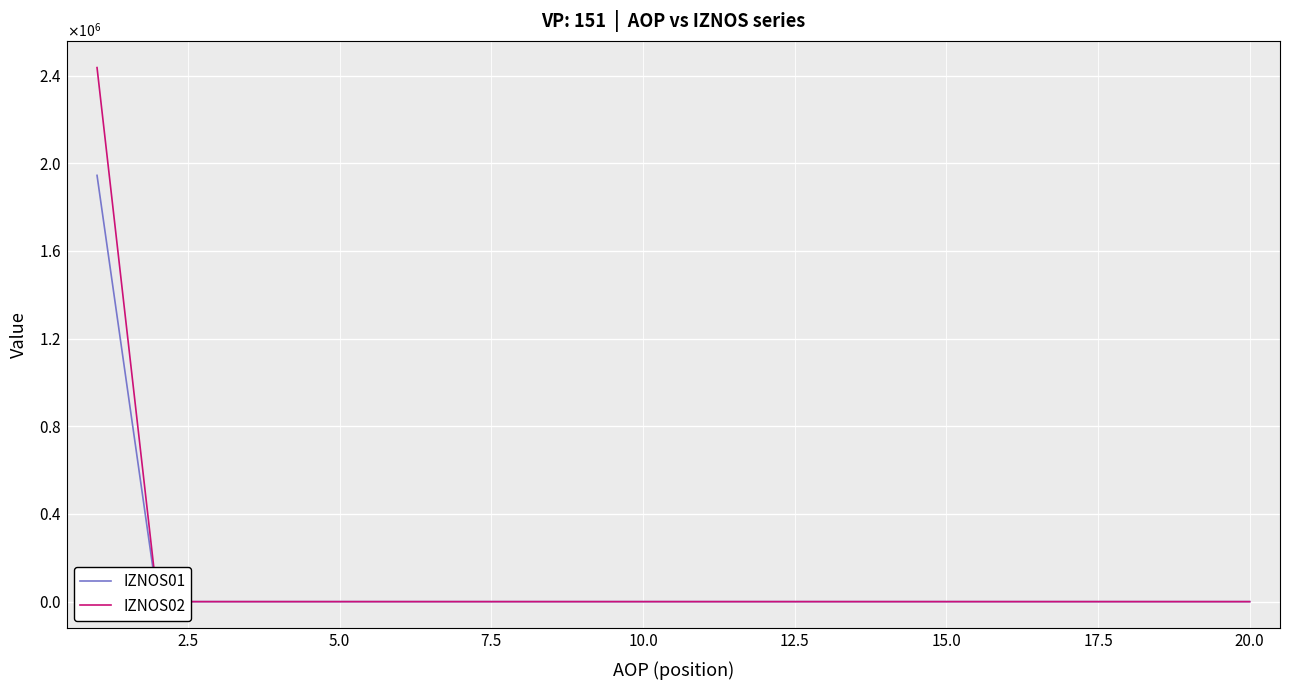

At how many categories does at least one series exceed 1101330?

1